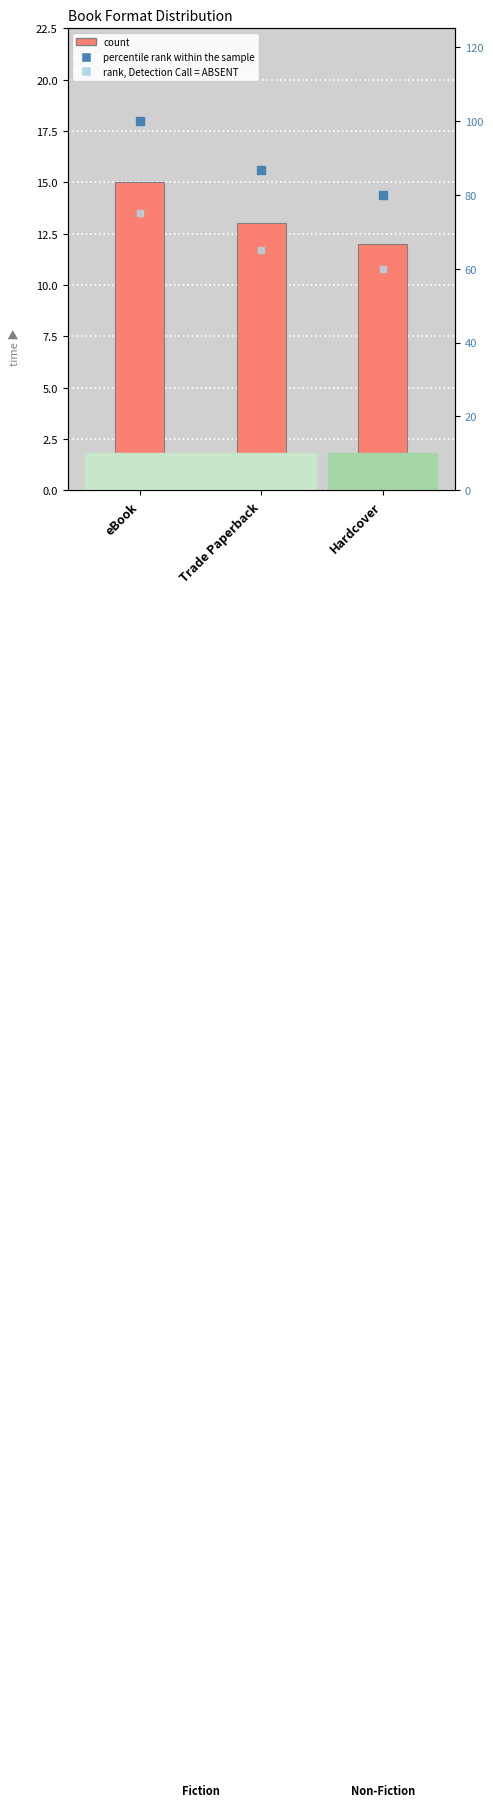

Does the chart contain any negative values?

No